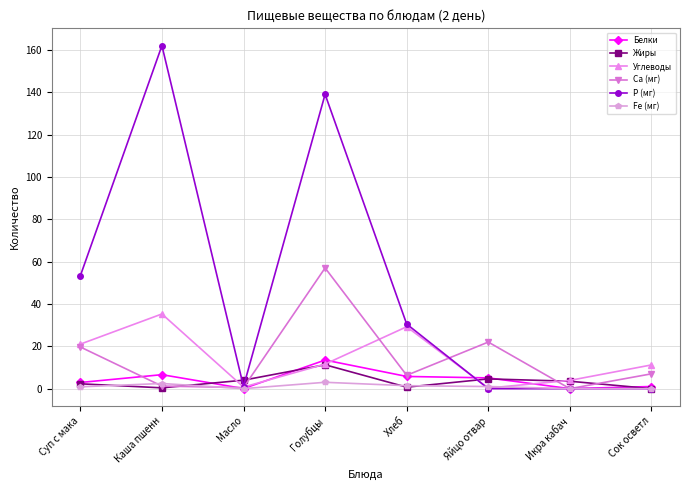

Which label corresponds to the largest value in the chart?

Каша пшенн